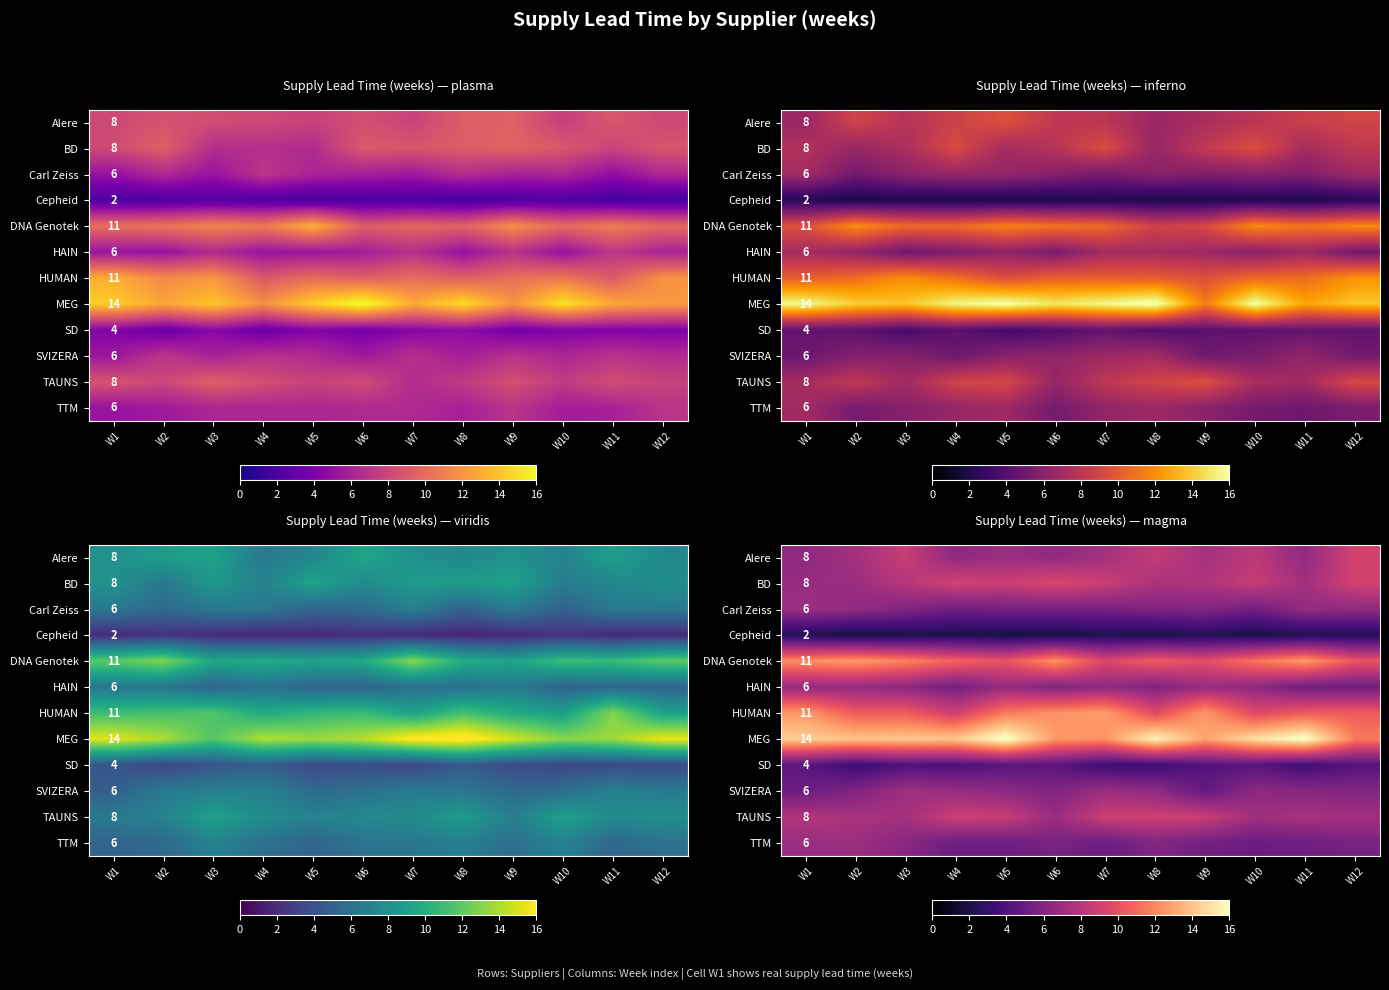

The value of row_4 at W9 is 3.9. True or false?

False